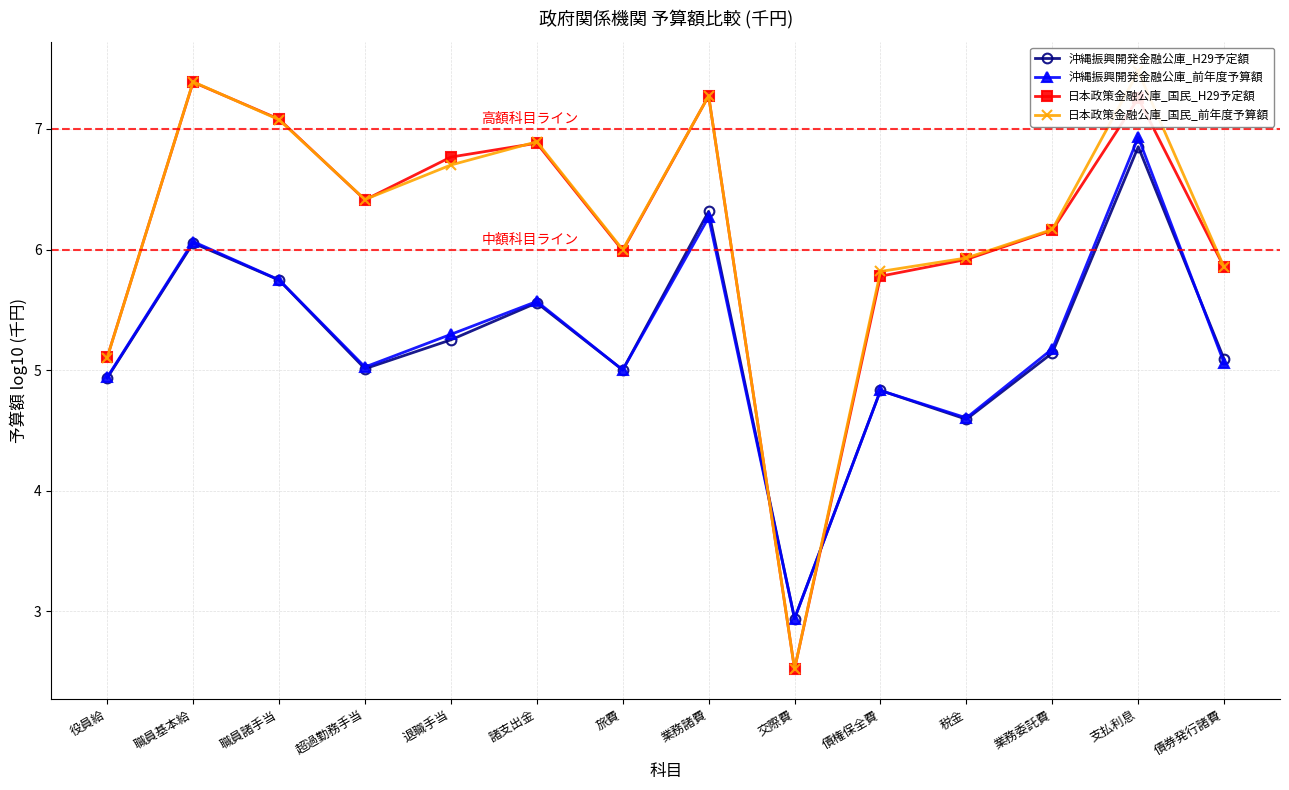

Reading left to right, what are all the values shown in this chart?

沖縄振興開発金融公庫_H29予定額: 4.9	6.1	5.7	5.0	5.3	5.6	5.0	6.3	2.9	4.8	4.6	5.1	6.9	5.1
沖縄振興開発金融公庫_前年度予算額: 4.9	6.1	5.7	5.0	5.3	5.6	5.0	6.3	2.9	4.8	4.6	5.2	6.9	5.1
日本政策金融公庫_国民_H29予定額: 5.1	7.4	7.1	6.4	6.8	6.9	6.0	7.3	2.5	5.8	5.9	6.2	7.3	5.9
日本政策金融公庫_国民_前年度予算額: 5.1	7.4	7.1	6.4	6.7	6.9	6.0	7.3	2.5	5.8	5.9	6.2	7.5	5.9